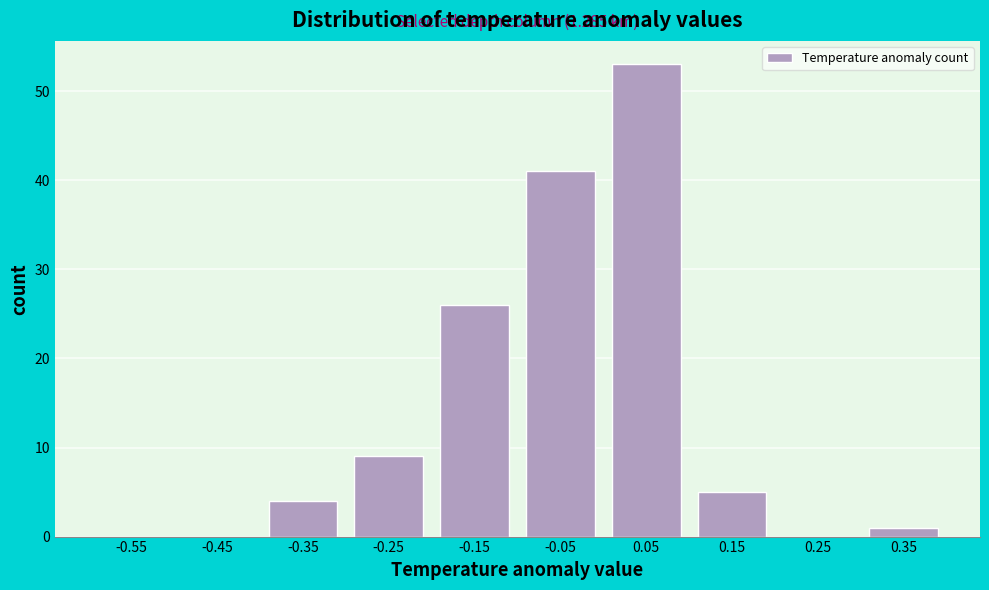

Which range on the x-axis has the tallest bar?

0.0 to 0.1